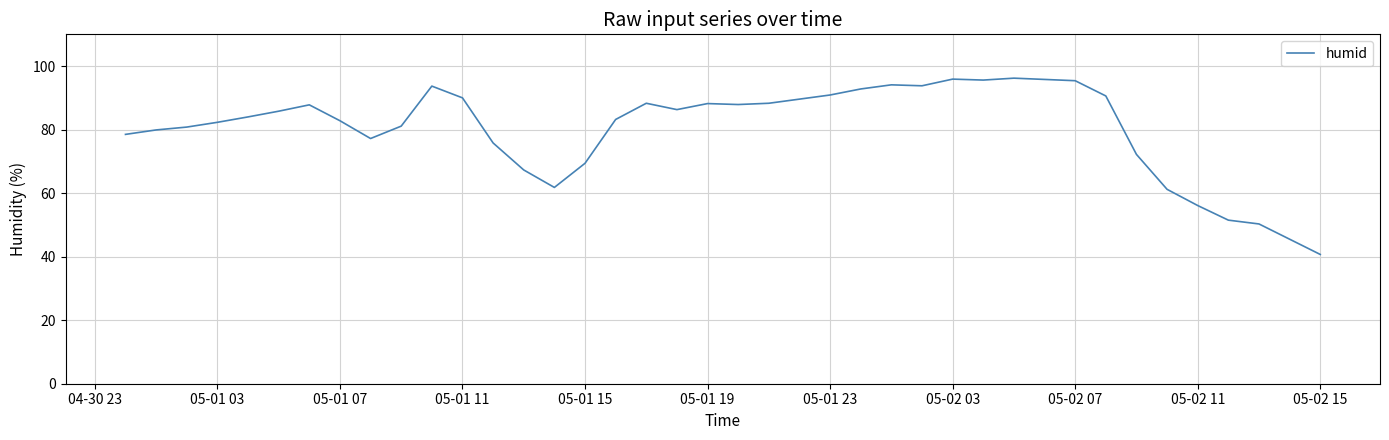

What is the smallest value displayed?

40.7